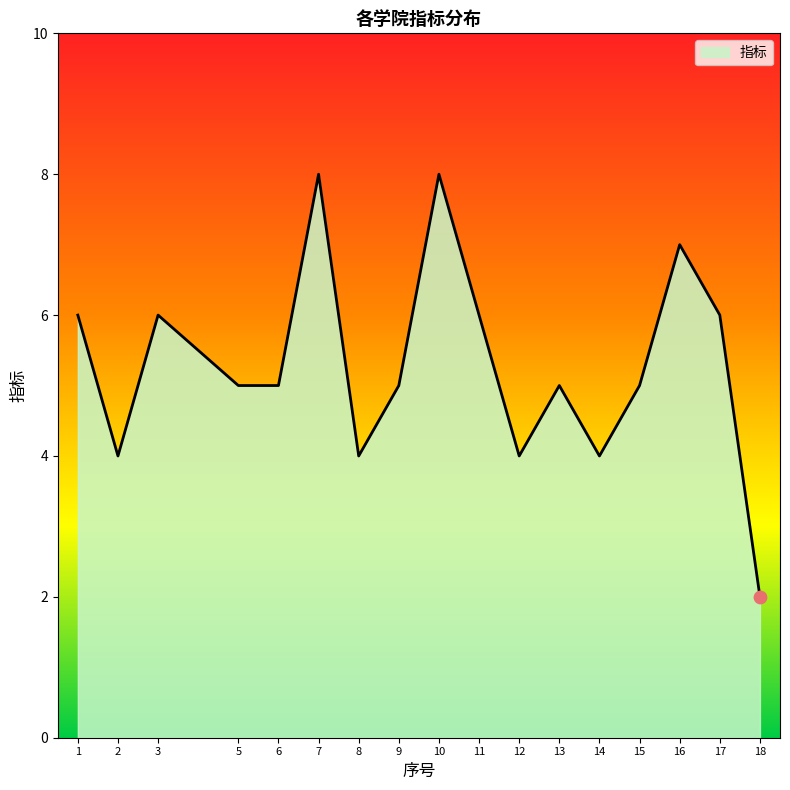

What is the ratio of the value at 6 to the value at 8?

1.2